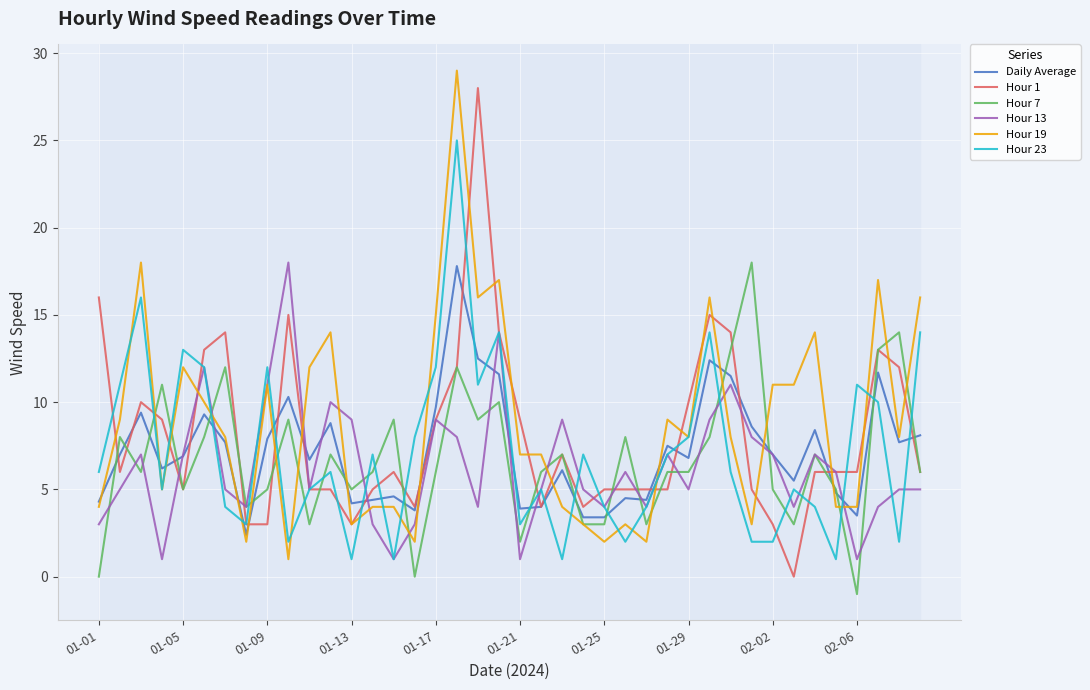

How many lines are shown in the chart?

6